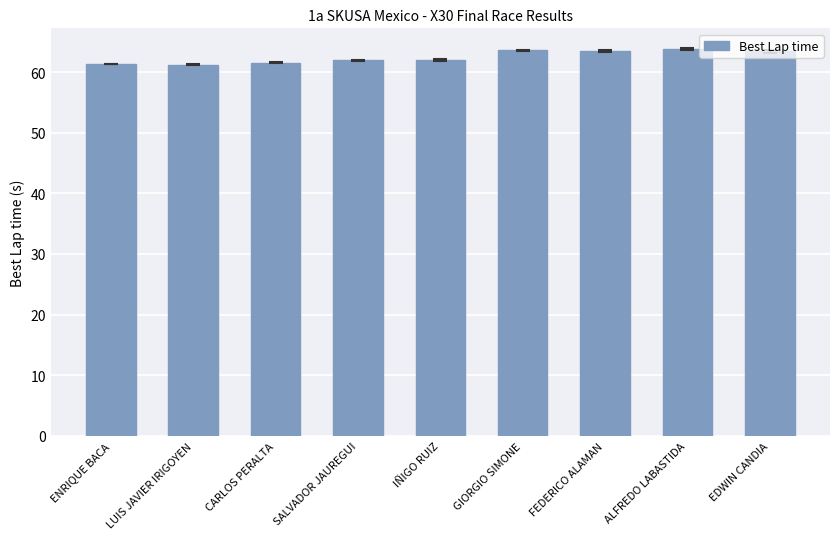

What is the value of the 7th bar from the left?

63.4